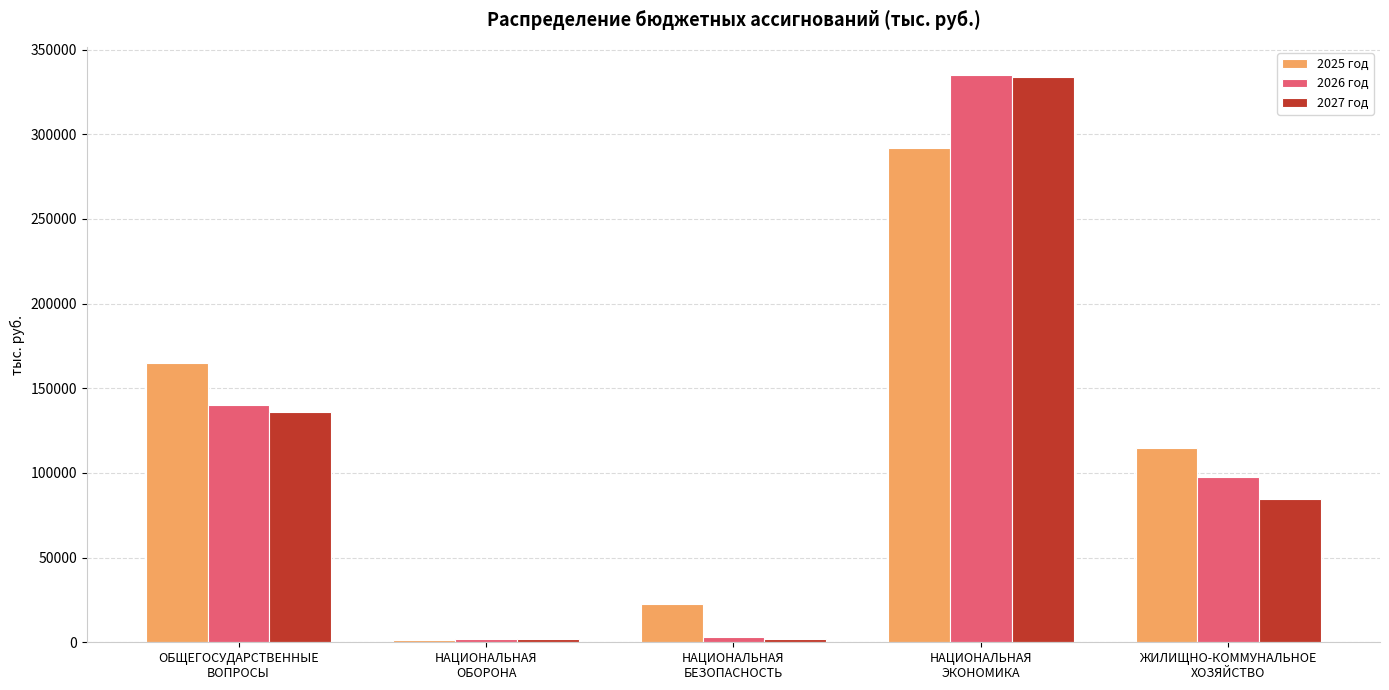

At which category is the sum across all series the highest?

НАЦИОНАЛЬНАЯ
ЭКОНОМИКА